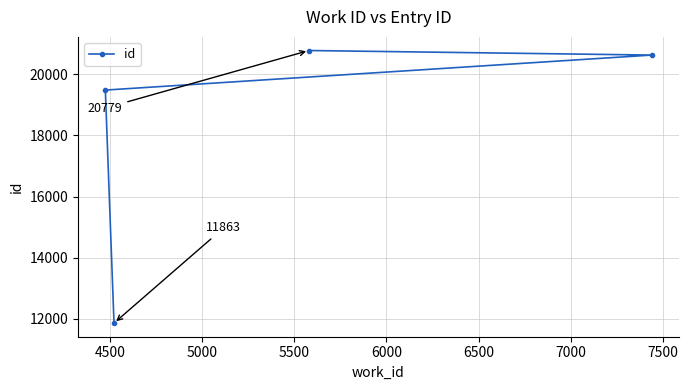

What is the average value?

18189